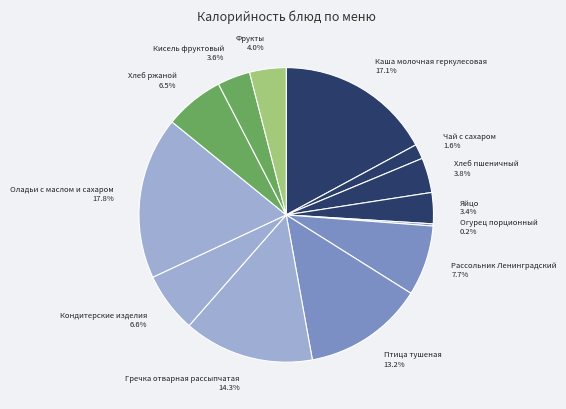

Approximately how many times larger is the value at Рассольник Ленинградский 7.7% compared to Оладьи с маслом и сахаром 17.8%?

0.4